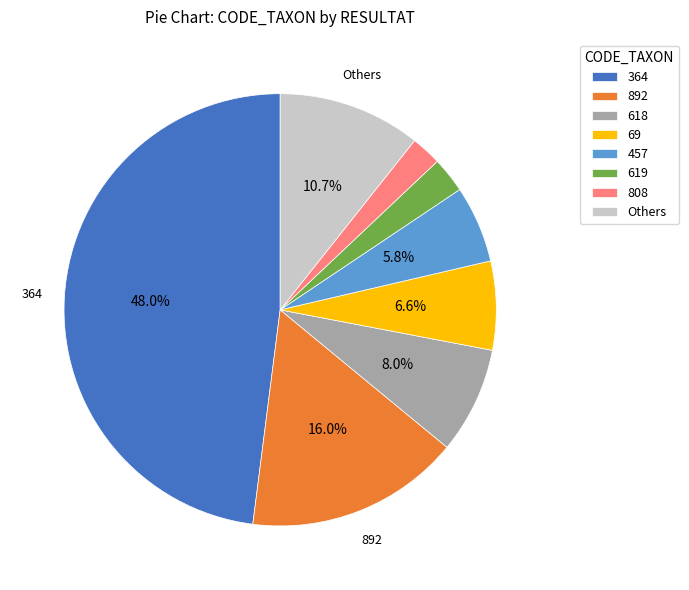

Do 892 and 618 together represent more than half of the pie?

No